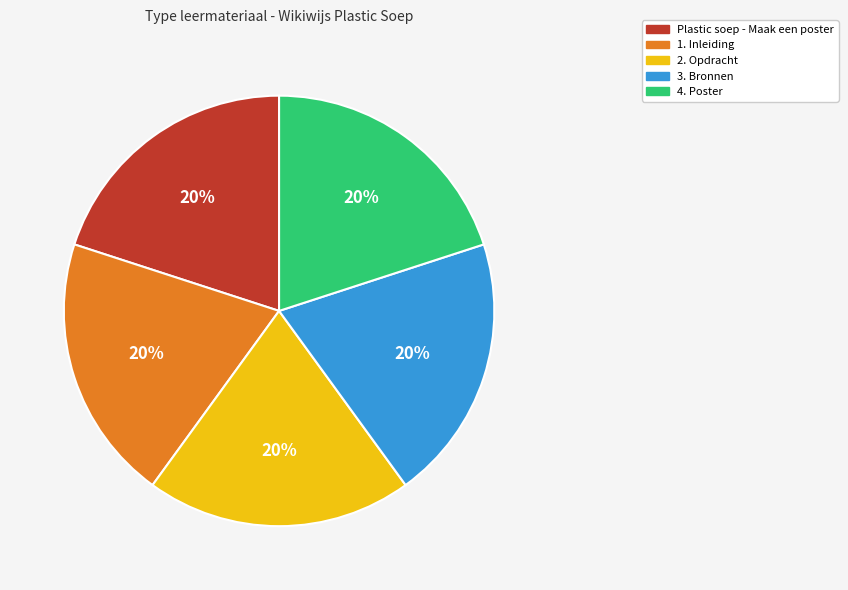

Combined, do 2. Opdracht and 4. Poster account for over 50%?

No